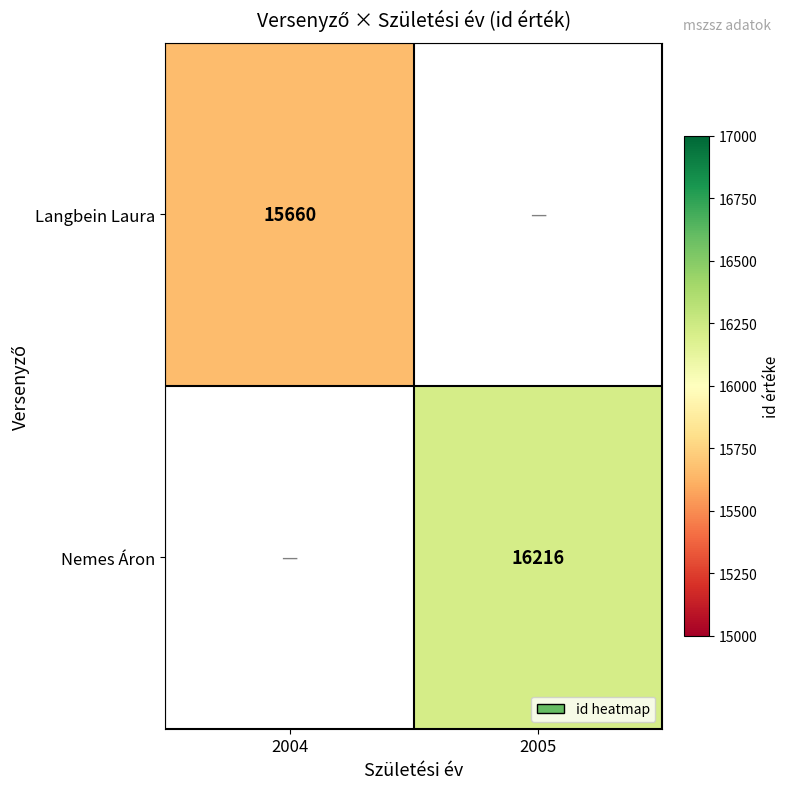

The value of Langbein Laura at 2004 is 22930. True or false?

False